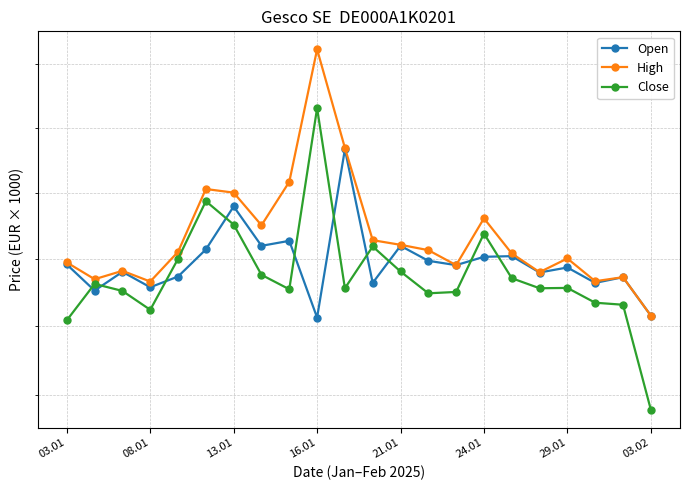

True or false: Open and High intersect in this chart.

False